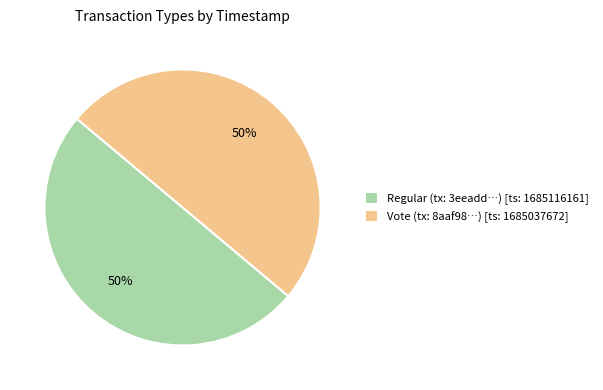

The Vote (tx: 8aaf98…) [ts: 1685037672] slice represents 50% of the pie. True or false?

True